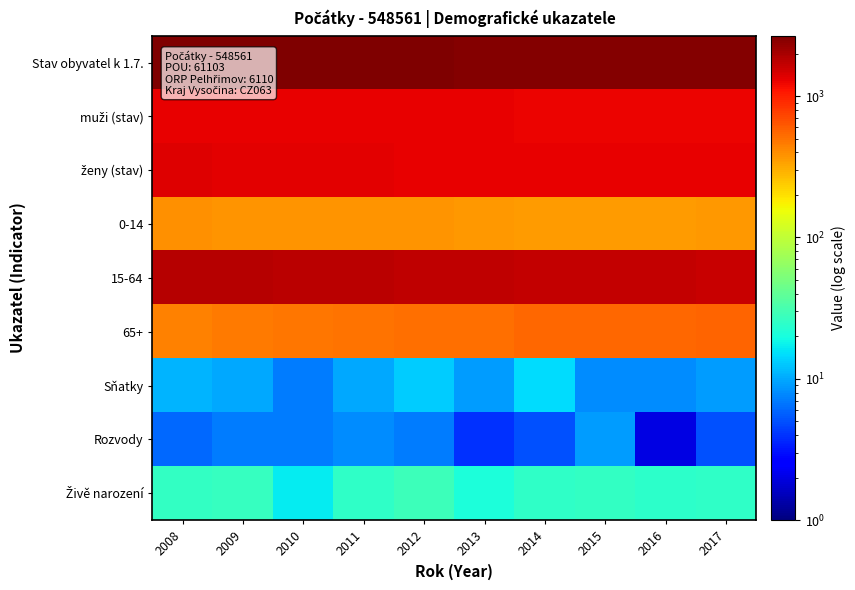

What is the difference between the highest and lowest values at 2011?

2614